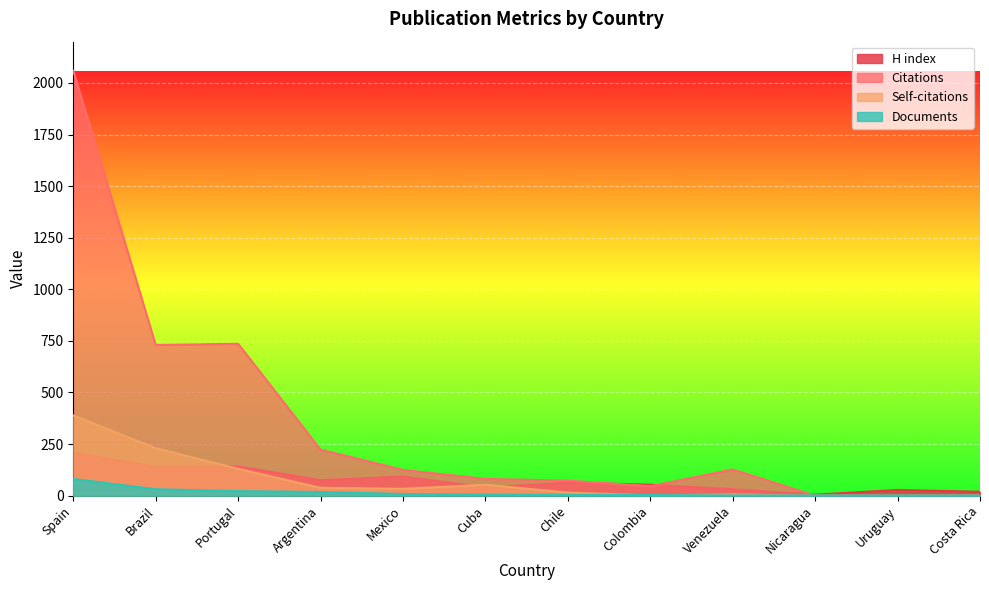

Where is the first local minimum for Citations?

Brazil